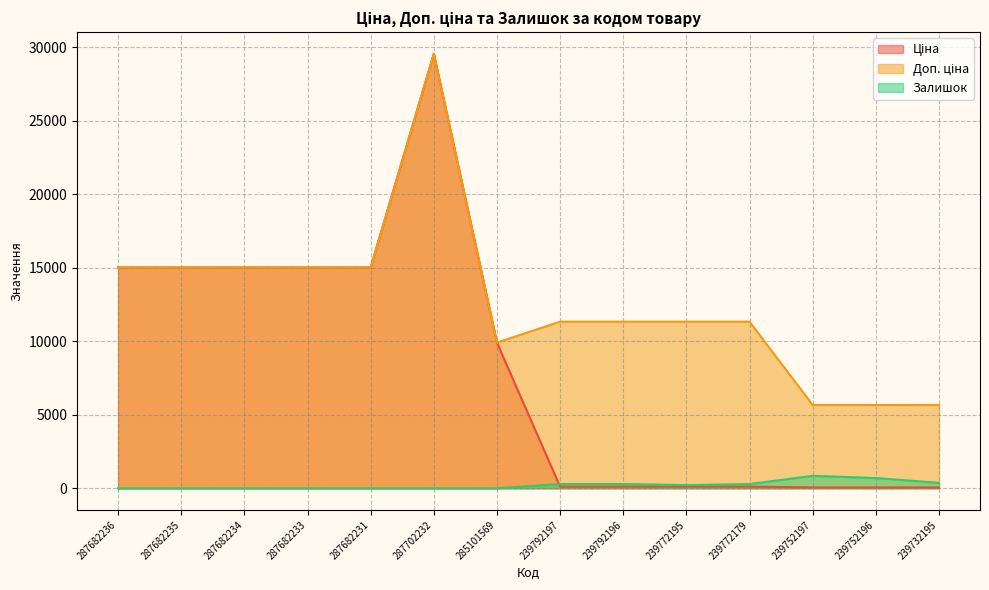

At which label does Доп. ціна reach its minimum?

239752197